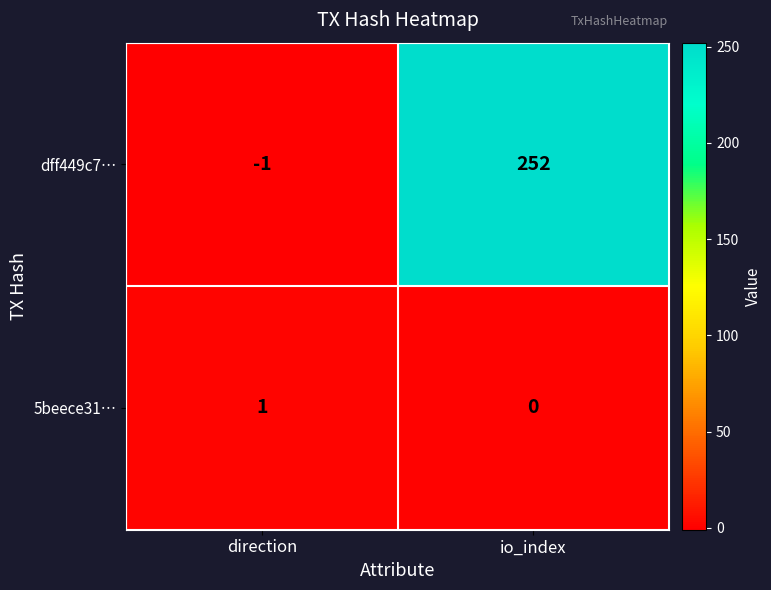

What is the greatest value displayed?

252